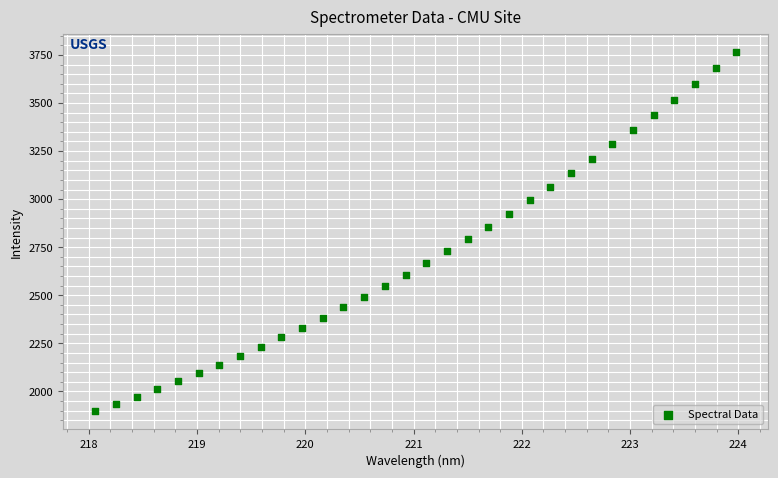

What is the range of X values (max minus min)?

5.9